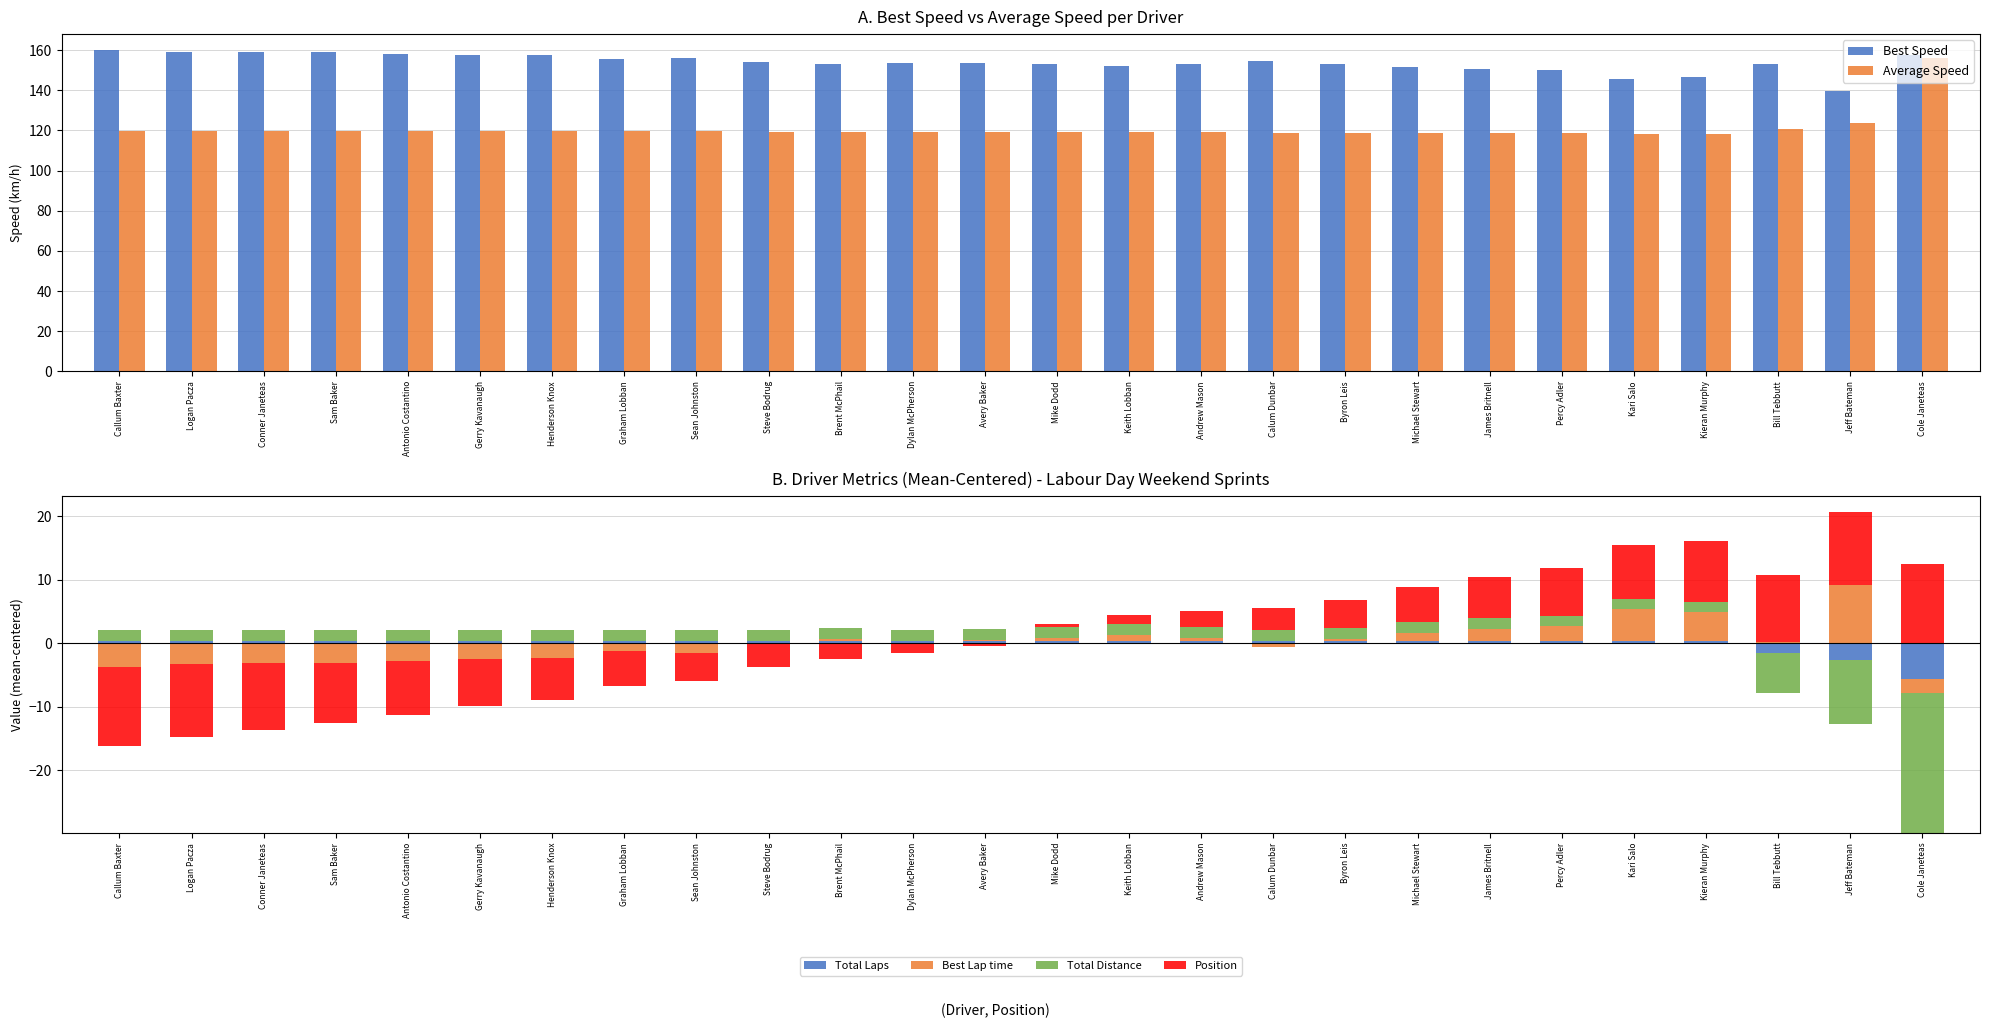

Is it true that Best Lap time equals -4.2 at Steve Bodrug?

False